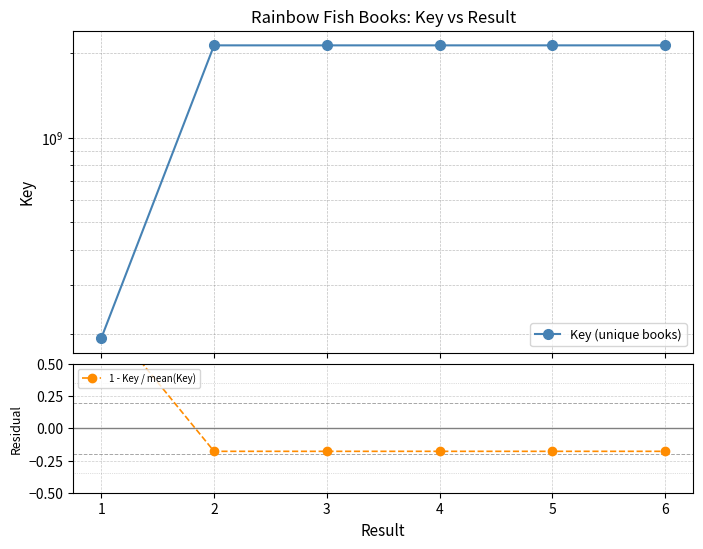

List the series in order of their peak value, highest first.

Key (unique books), 1 - Key / mean(Key)